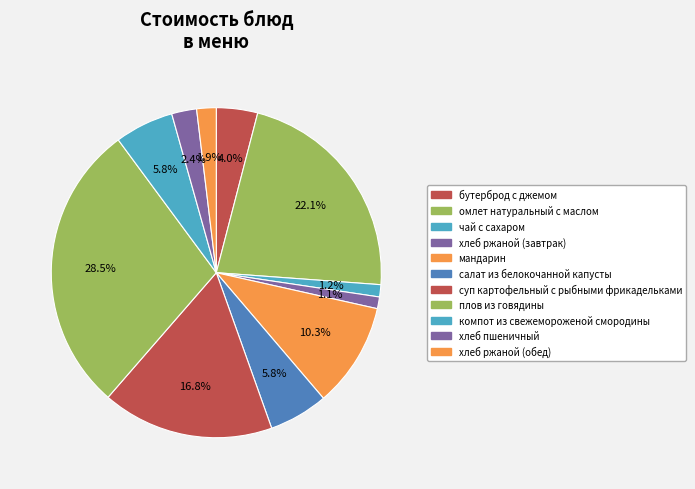

To the nearest percent, what portion does салат из белокочанной капусты represent?

6%